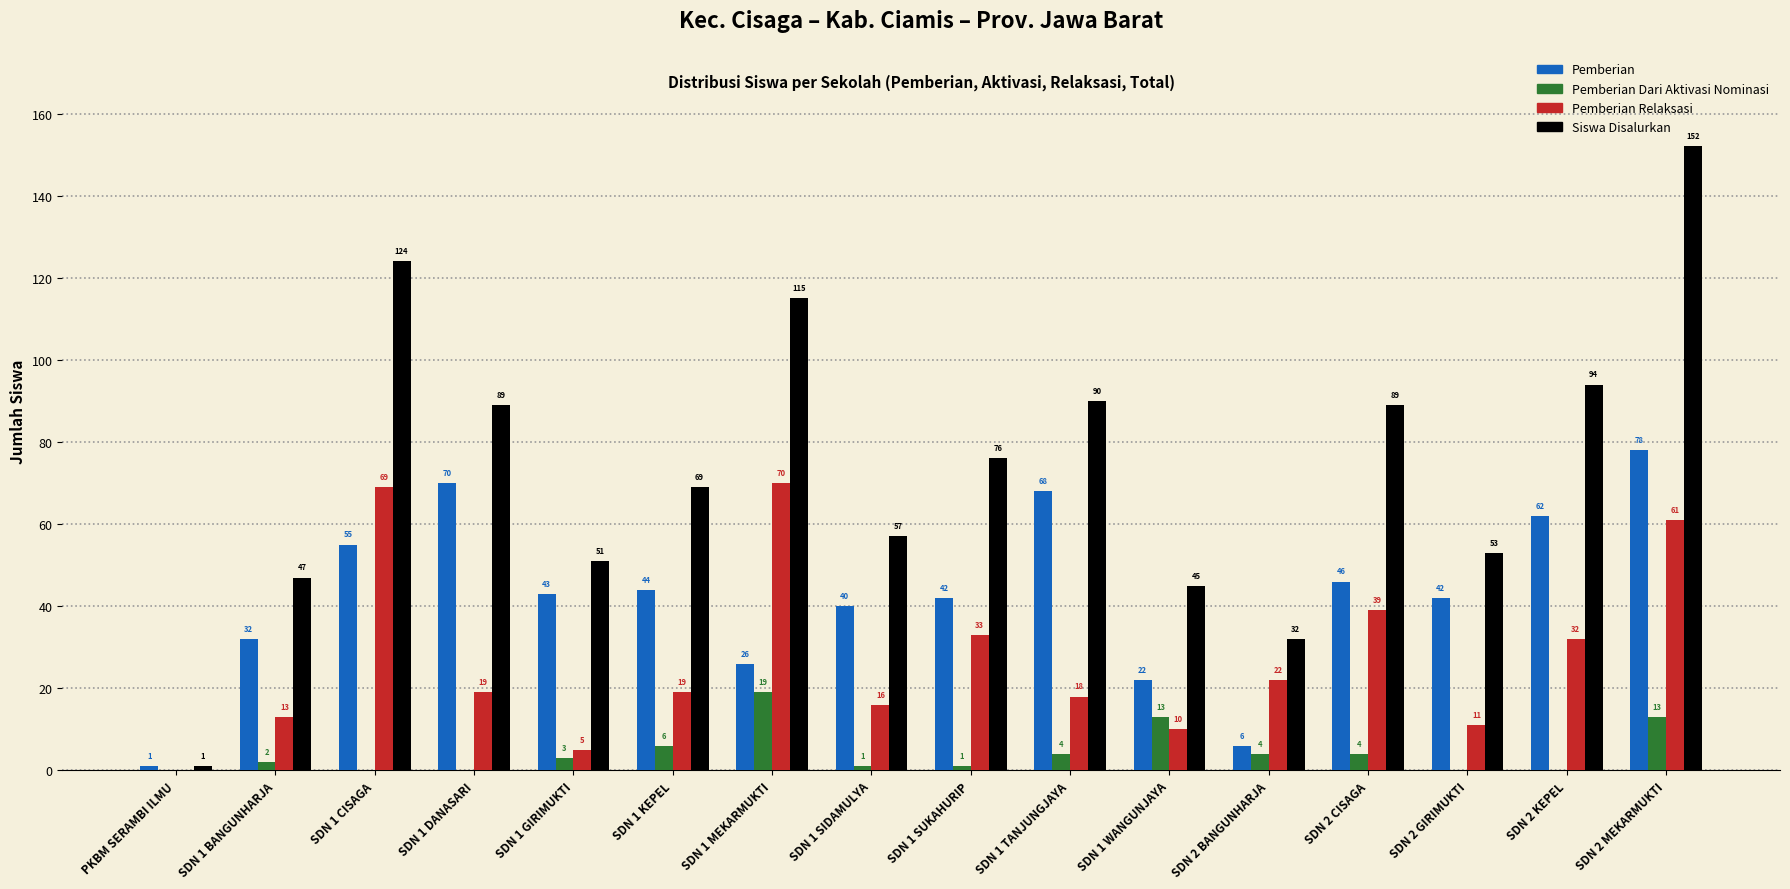

Are the bars grouped side by side (vs. stacked)?

Yes